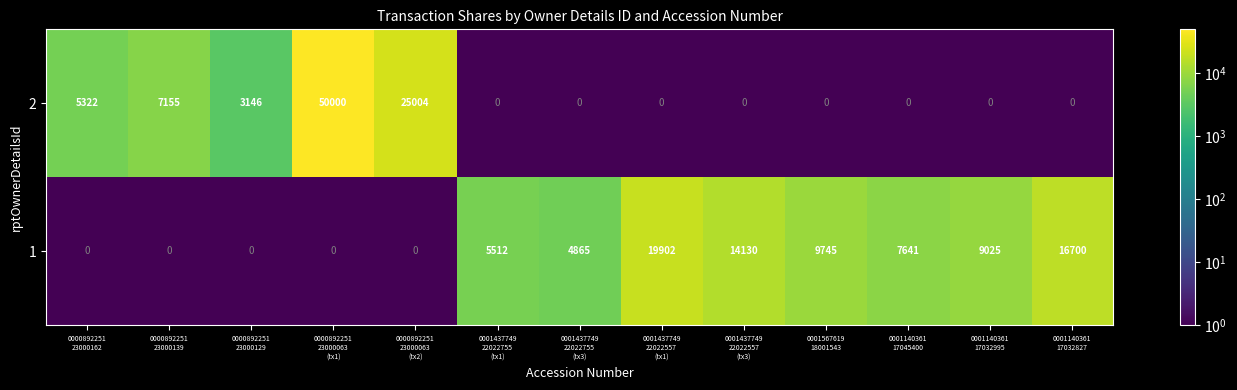

List the series in order of their peak value, lowest first.

1, 2